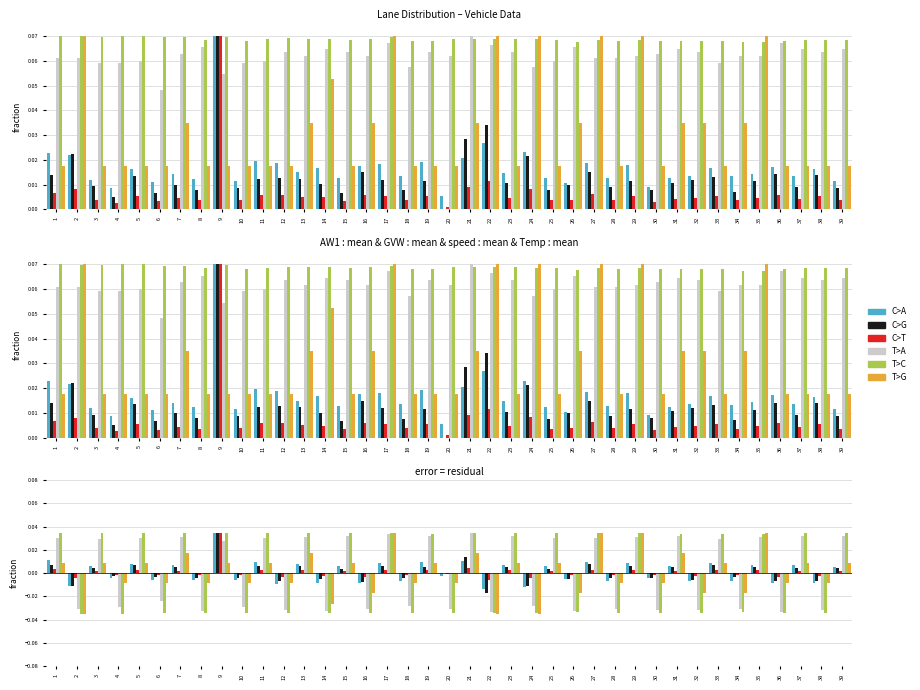

How many bars are there in each group?

6